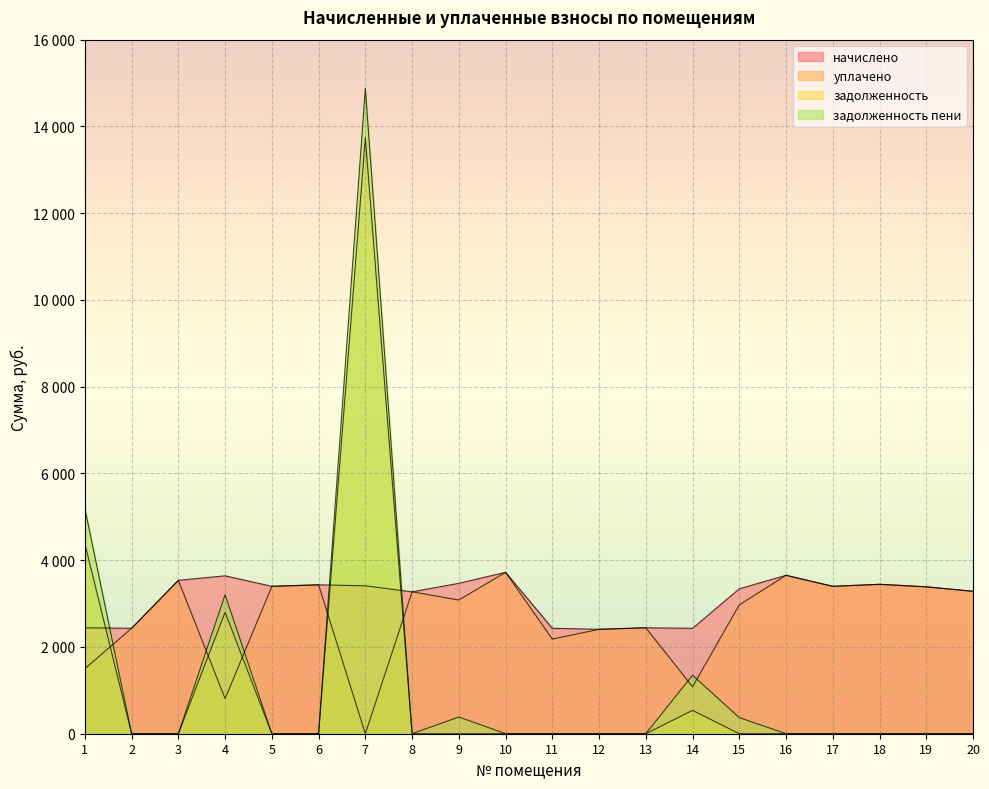

The value of задолженность at 17 is -8350.8. True or false?

False